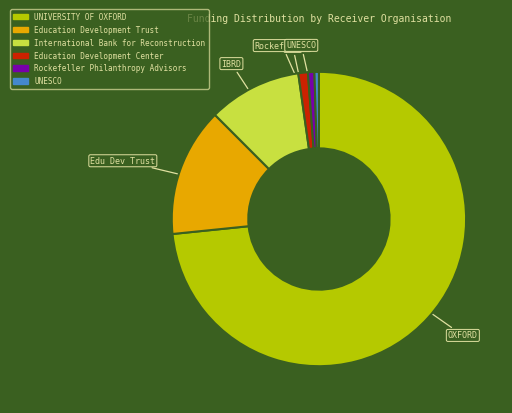

How many segments does this pie chart have?

6